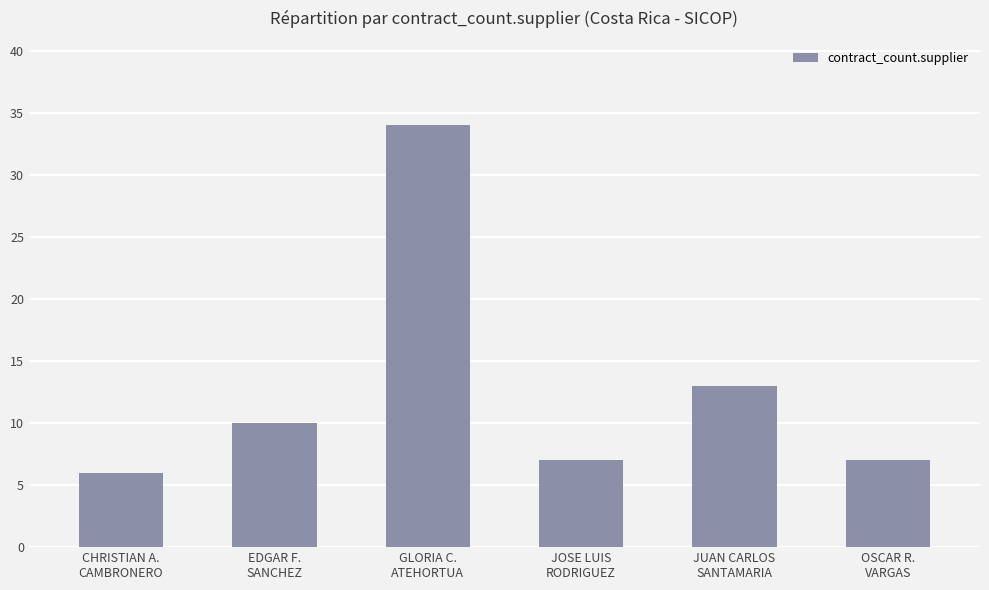

What is the label of the 2nd bar from the right?

JUAN CARLOS
SANTAMARIA